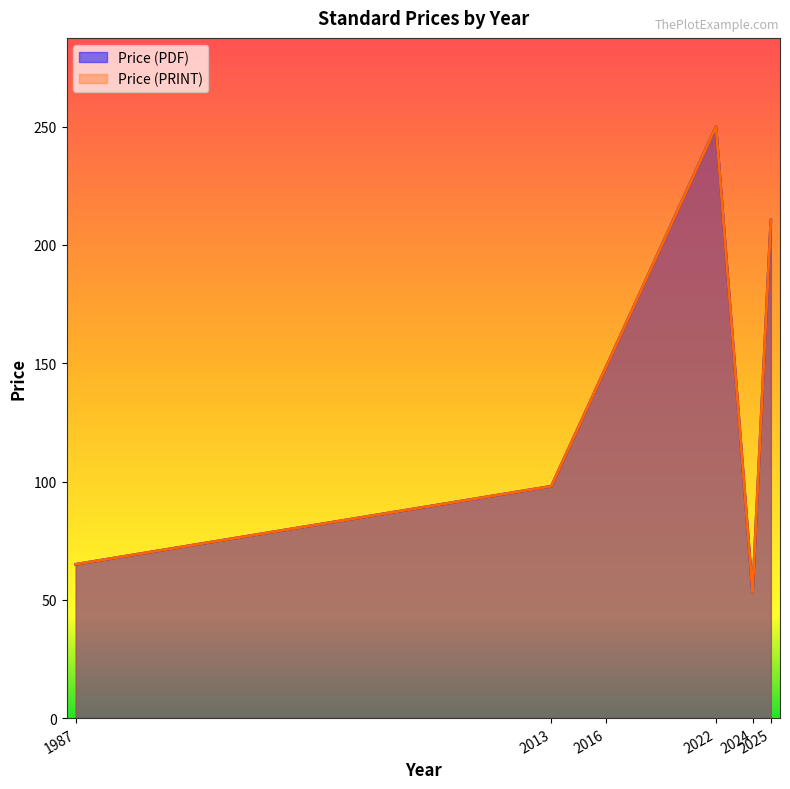

Which series changed the most between 2024 and 2025?

Price (PDF)